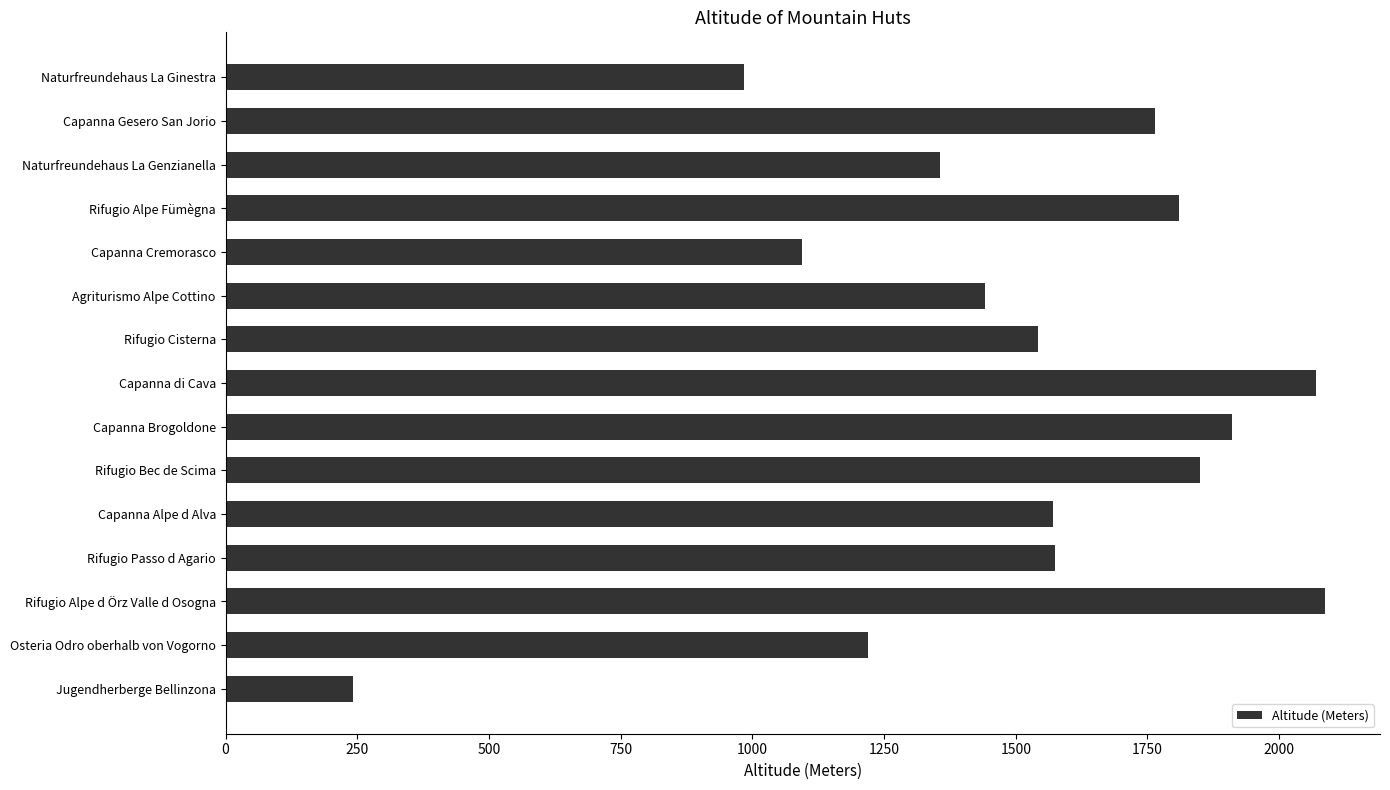

Where is the data nearest to the value 1164?

Osteria Odro oberhalb von Vogorno